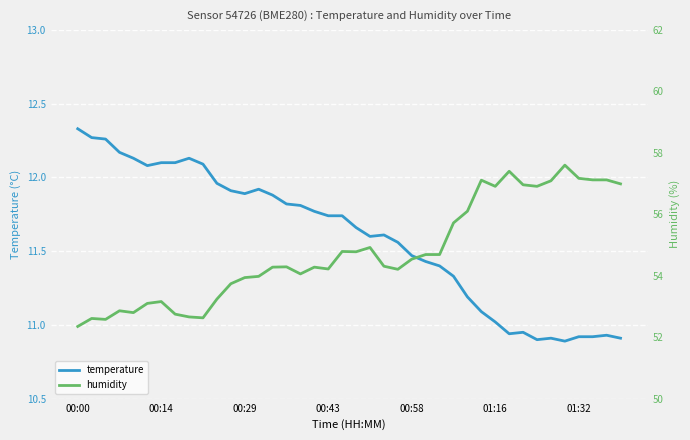

What position from the left is 9?

10